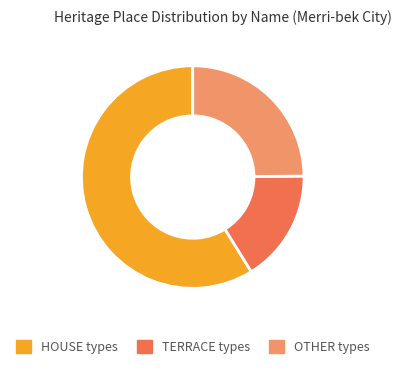

Between TERRACE types and OTHER types, which is larger?

OTHER types